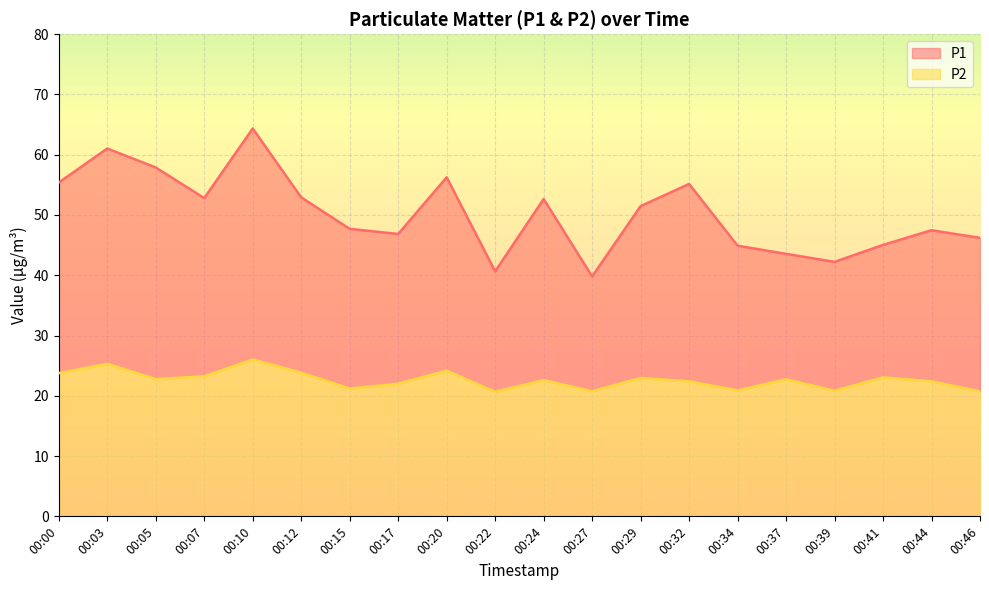

What is the difference between the highest and lowest values at 00:44?

25.1